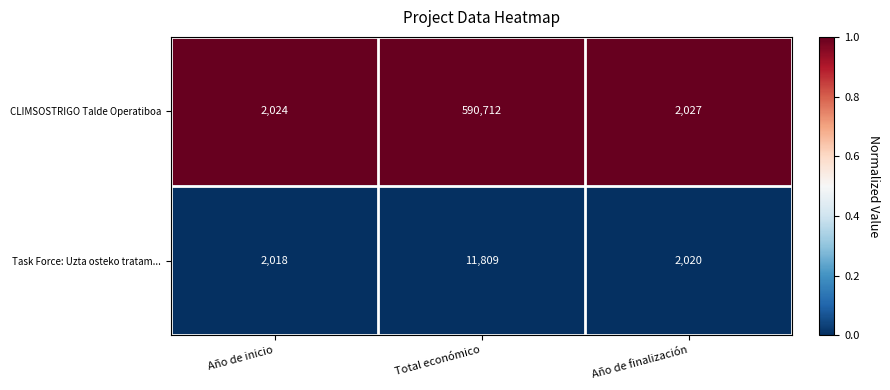

What is the total value across all series at Año de inicio?

4042